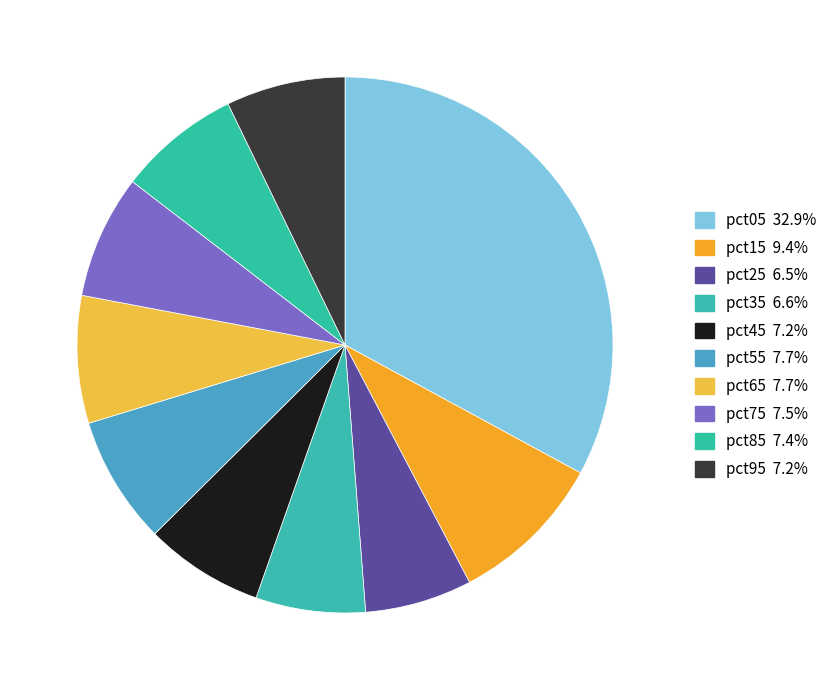

How many slices are in this pie chart?

10